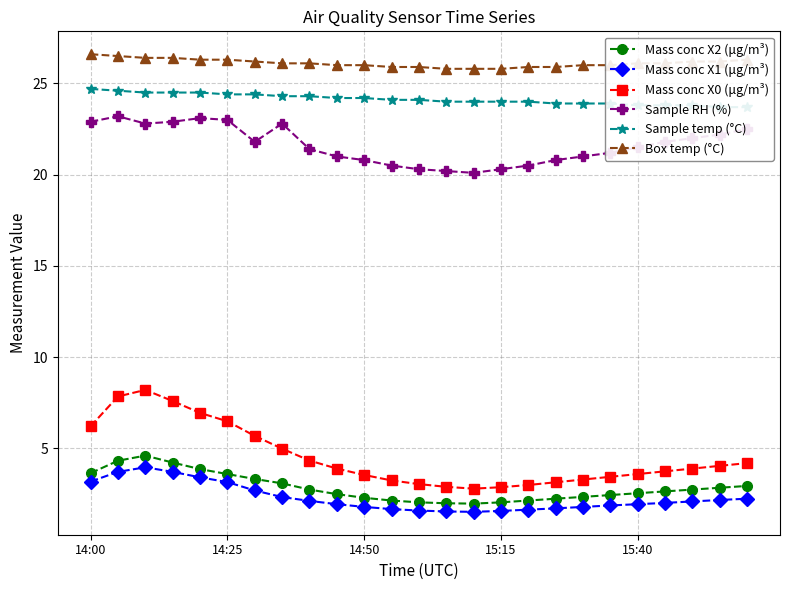

Is it true that Mass conc X1 (μg/m³) equals 5.3 at 15:15?

False